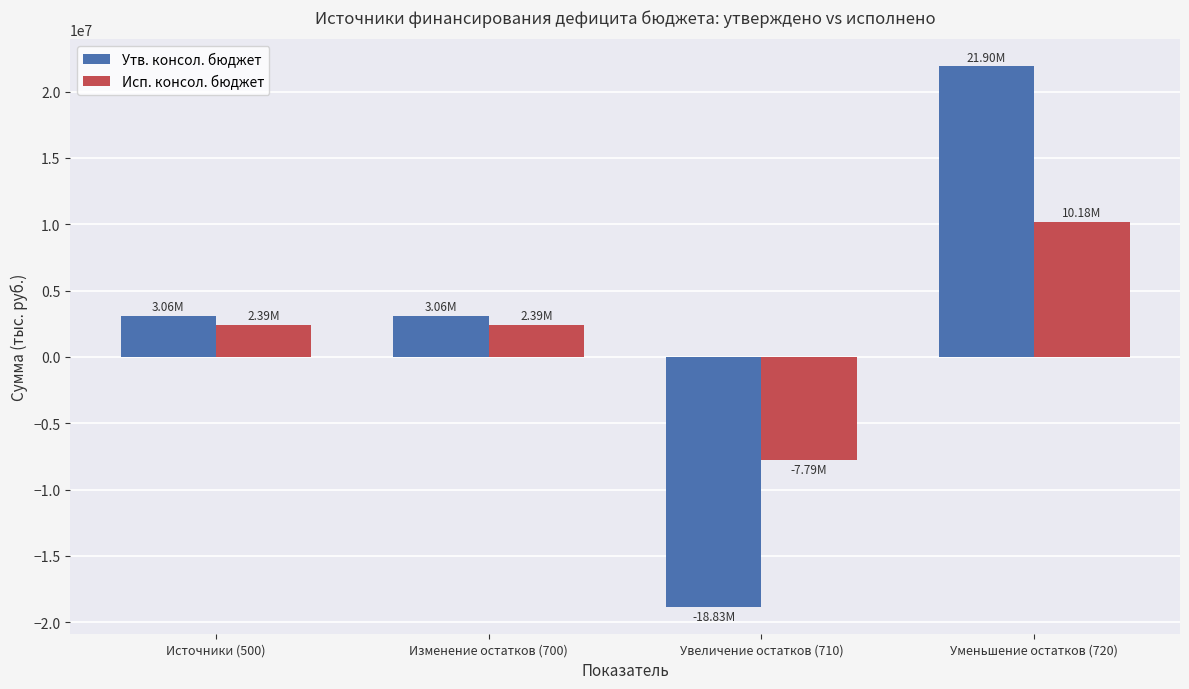

What is the maximum value shown in the chart?

21895495.3